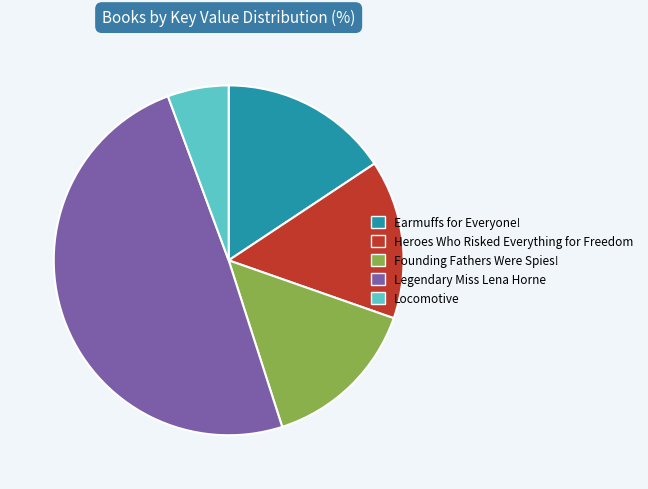

Combined, do Earmuffs for Everyone! and Locomotive account for over 50%?

No